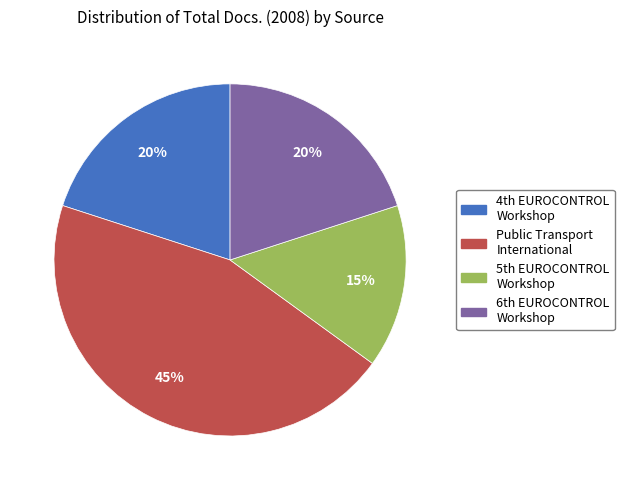

To the nearest percent, what is the average slice percentage?

25%